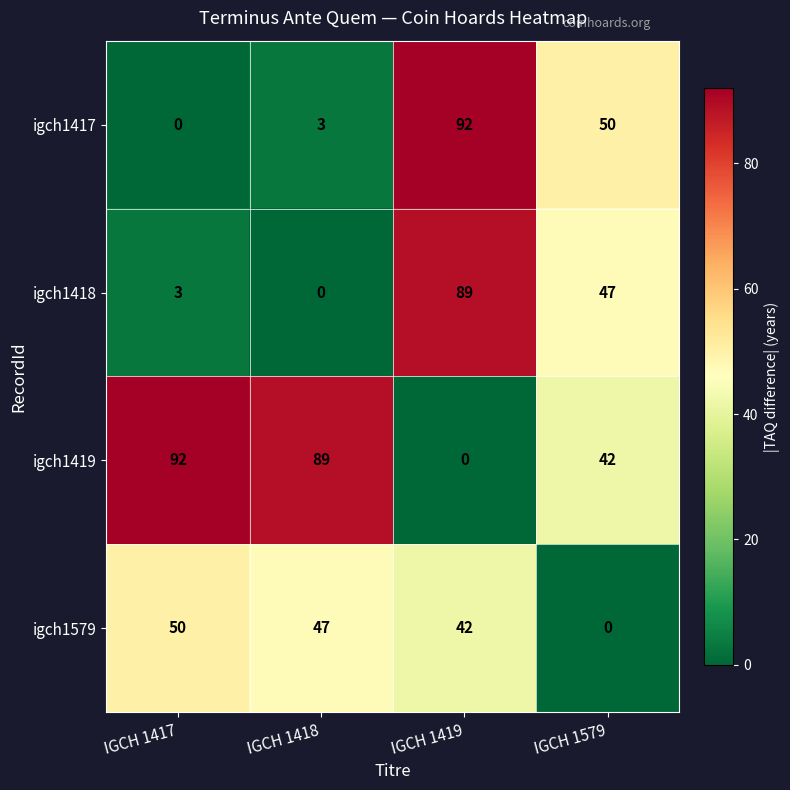

At how many categories does at least one series exceed 24?

4